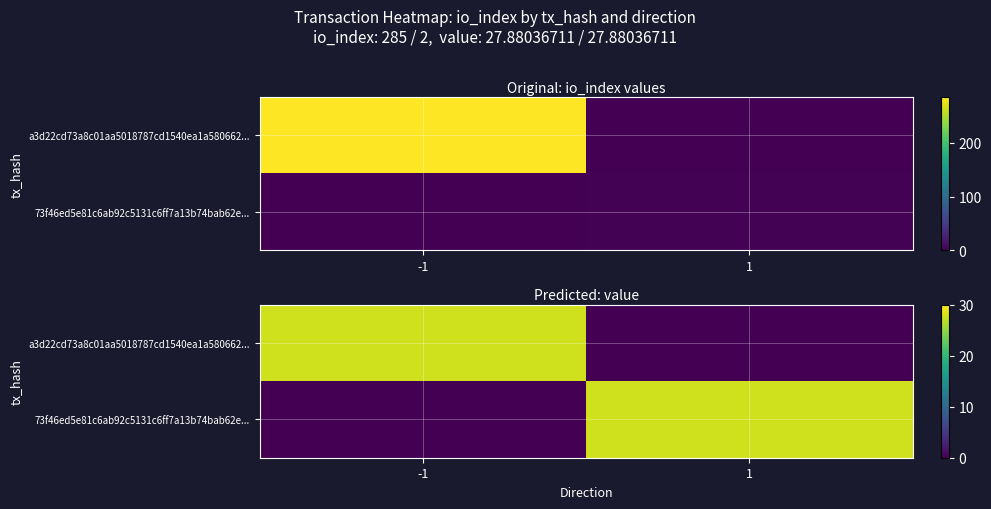

Between -1 and 1, which series saw the biggest shift?

a3d22cd73a8c01aa5018787cd1540ea1a580662...